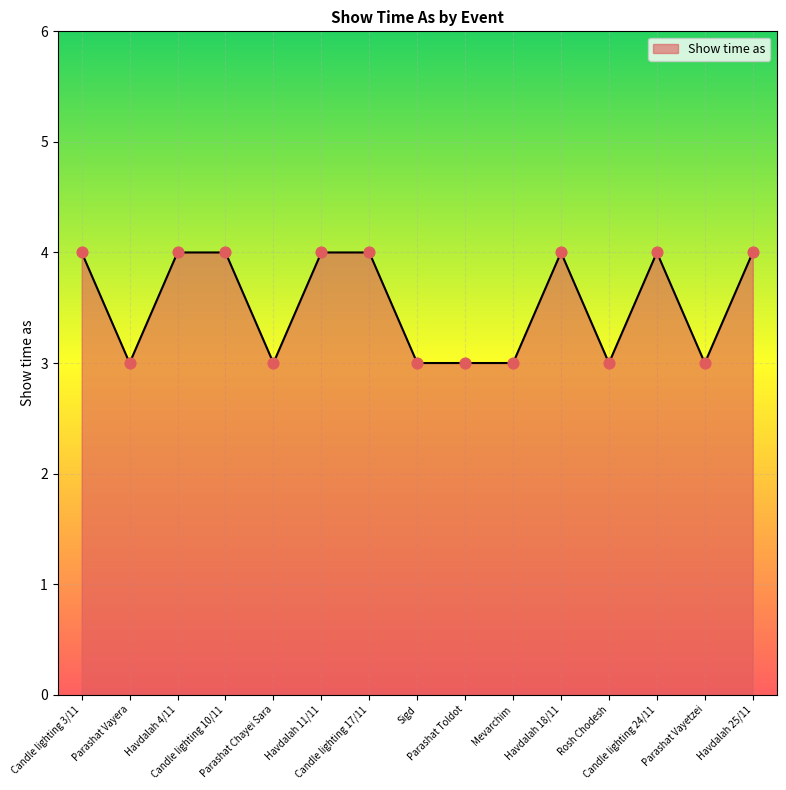

What is the change in value from Parashat Vayera to Candle lighting 24/11?

+1